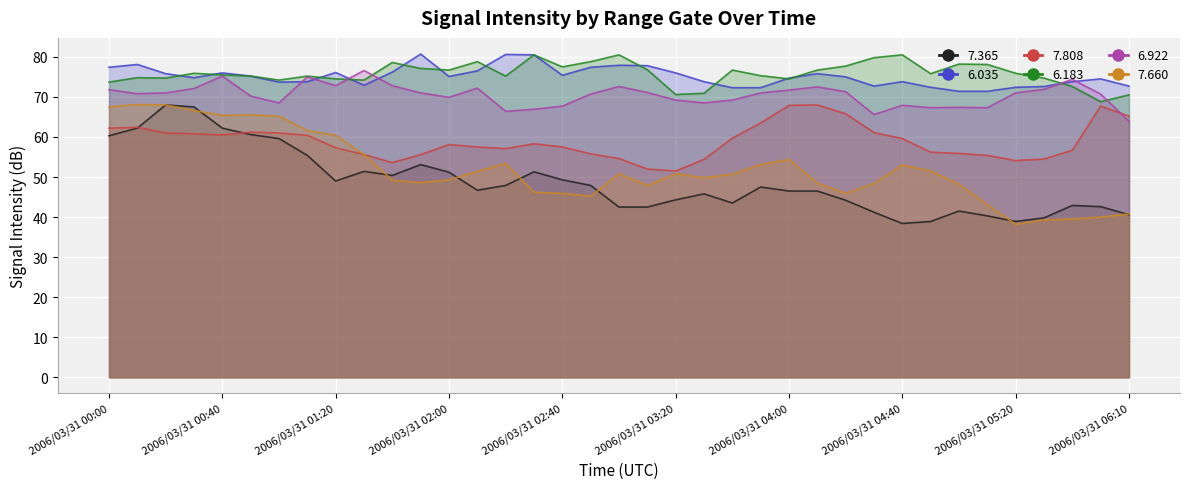

Which has a higher value, 2006/03/31 03:00 or 2006/03/31 00:10?

2006/03/31 00:10